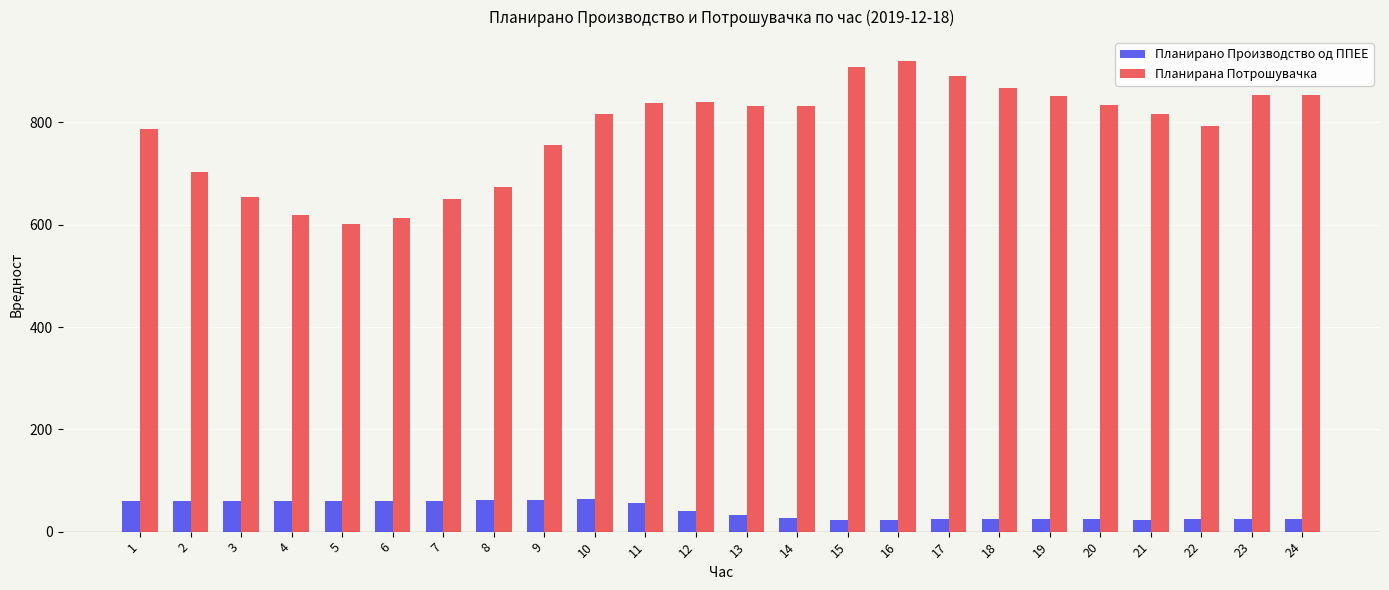

How many bars are there in each group?

2